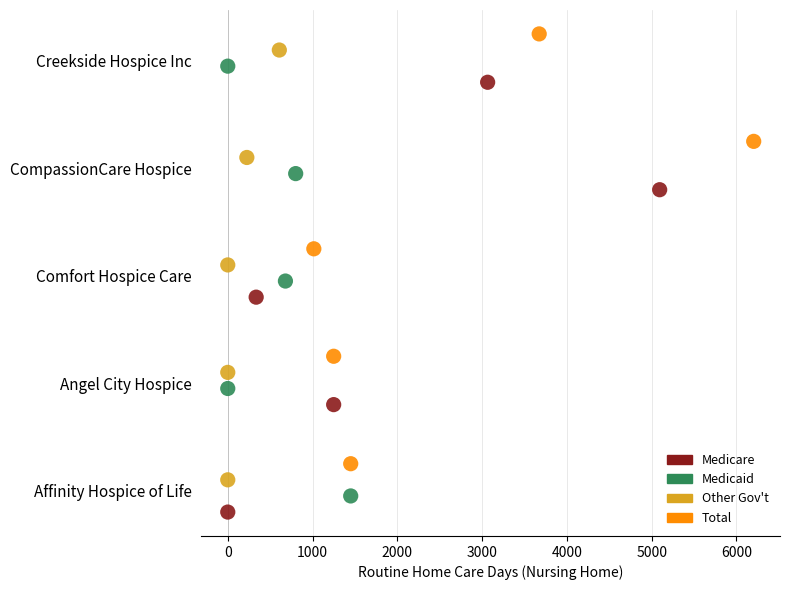

Which series contains the highest Y value?

Total